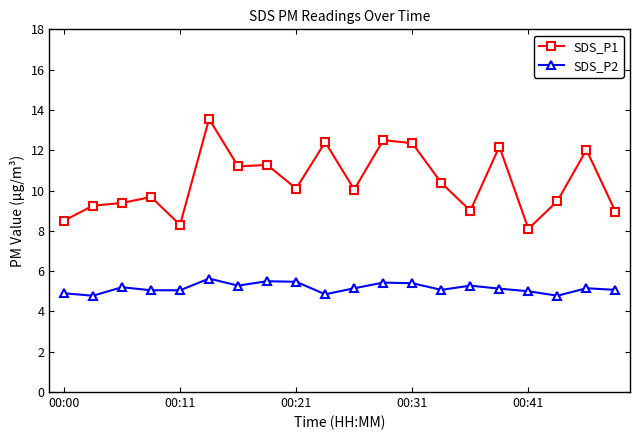

Which series has the widest spread of values?

SDS_P1